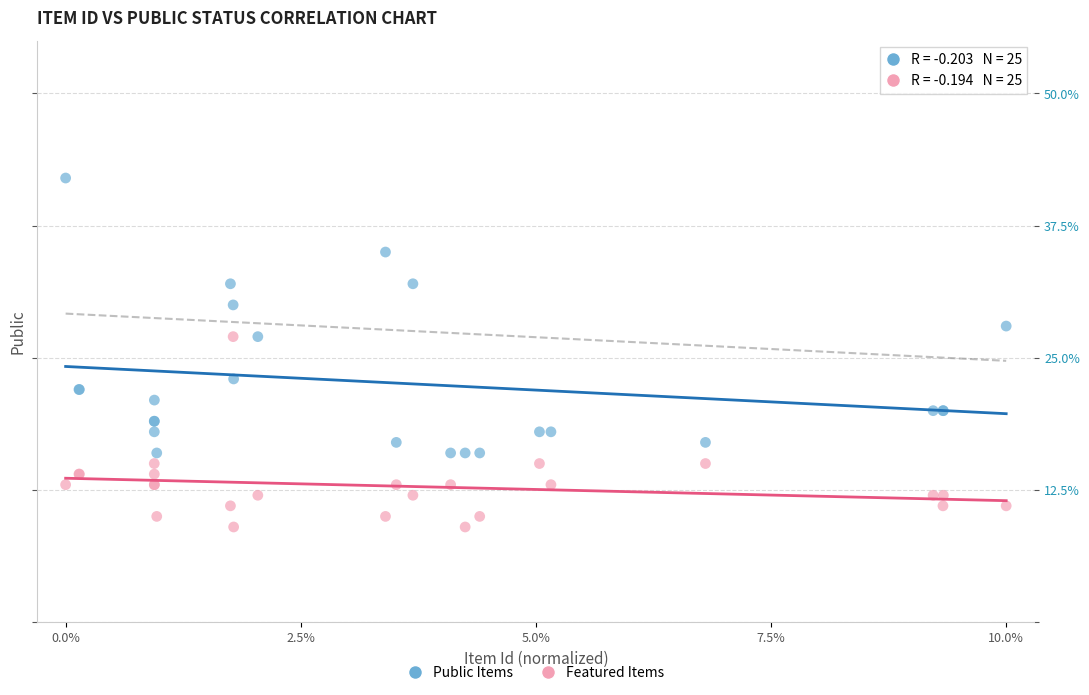

Which series has the largest Y range (max minus min)?

Public Items